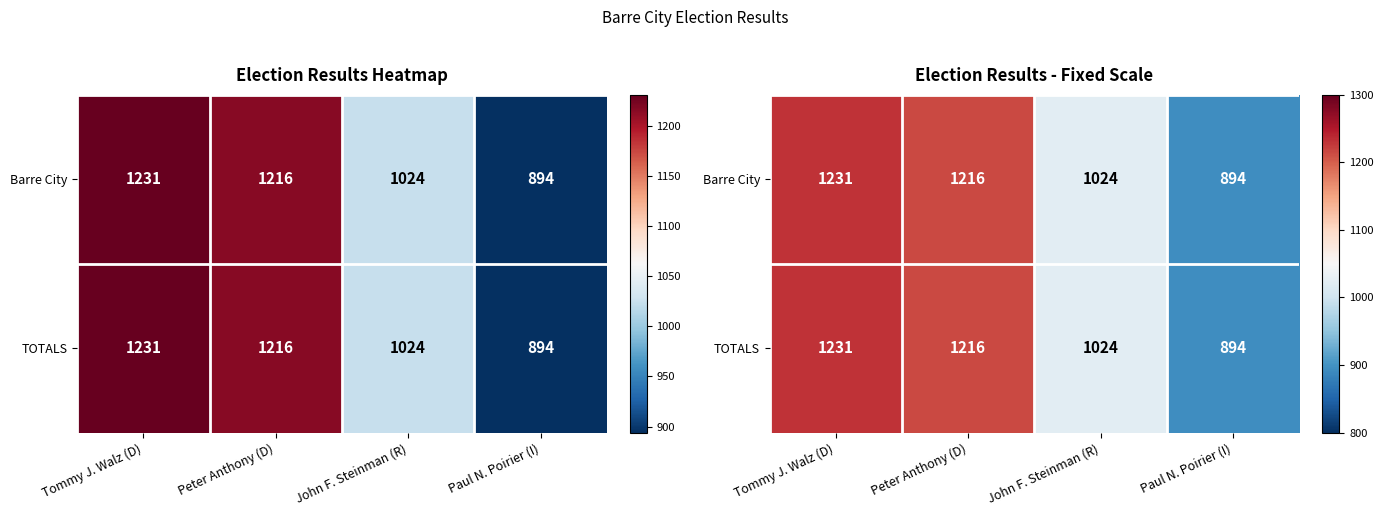

List the labels in order of TOTALS value, smallest first.

Paul N. Poirier (I), John F. Steinman (R), Peter Anthony (D), Tommy J. Walz (D)